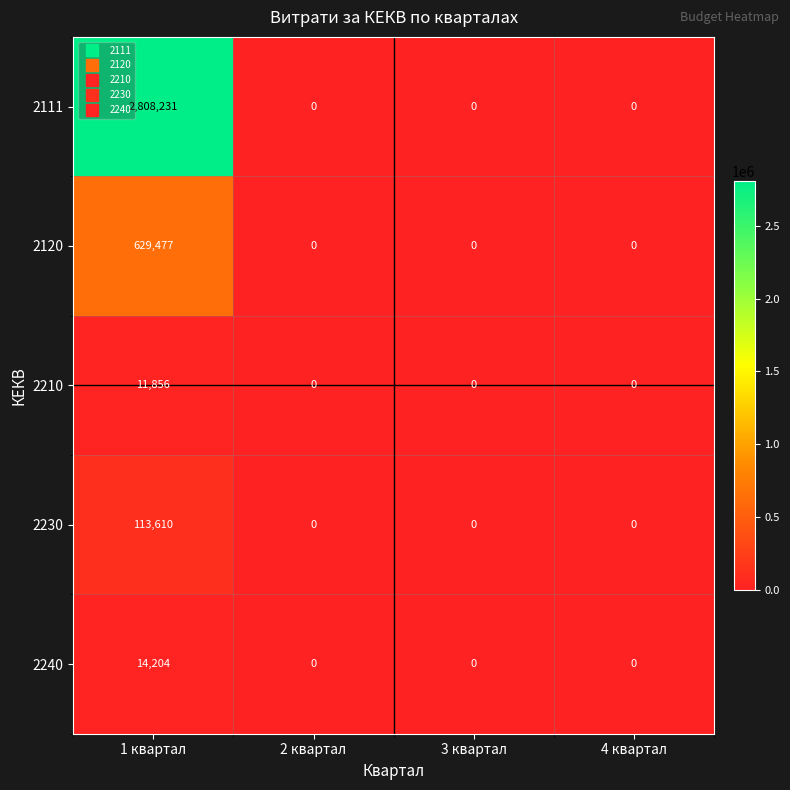

How many series are shown in this chart?

5